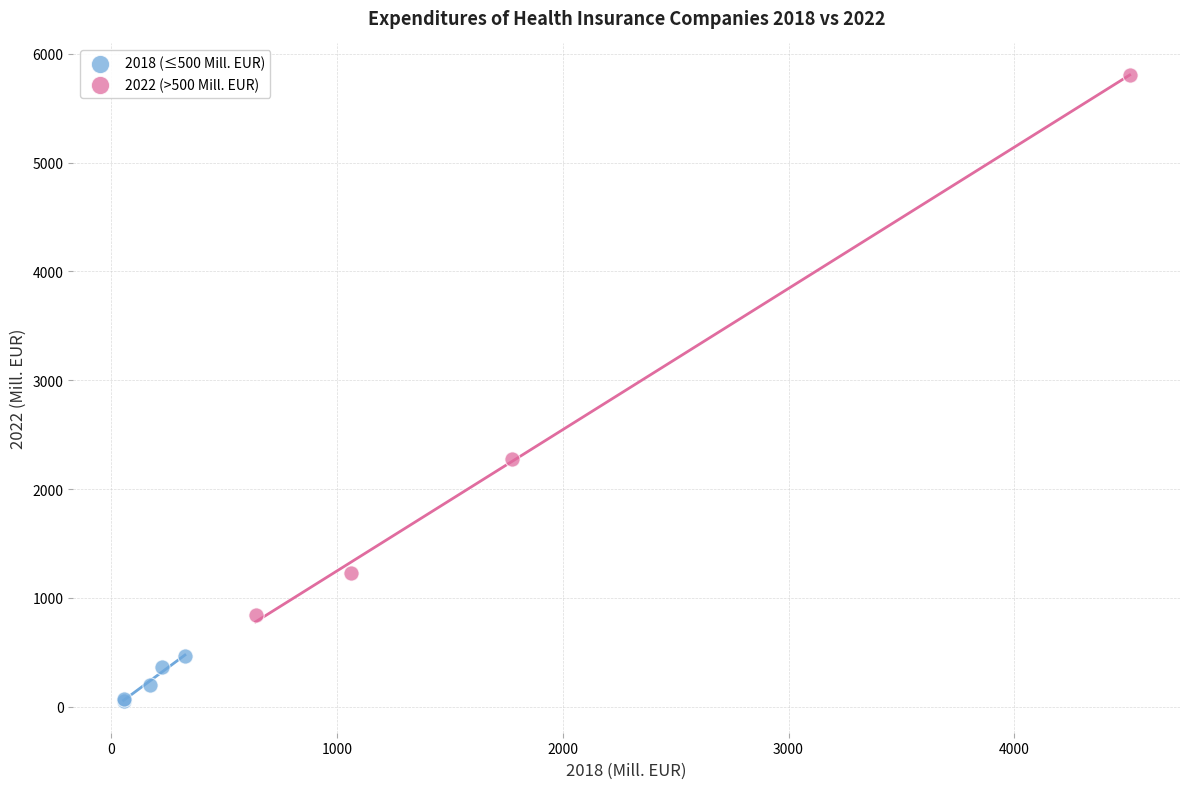

Which series has the largest Y range (max minus min)?

2022 (>500 Mill. EUR)